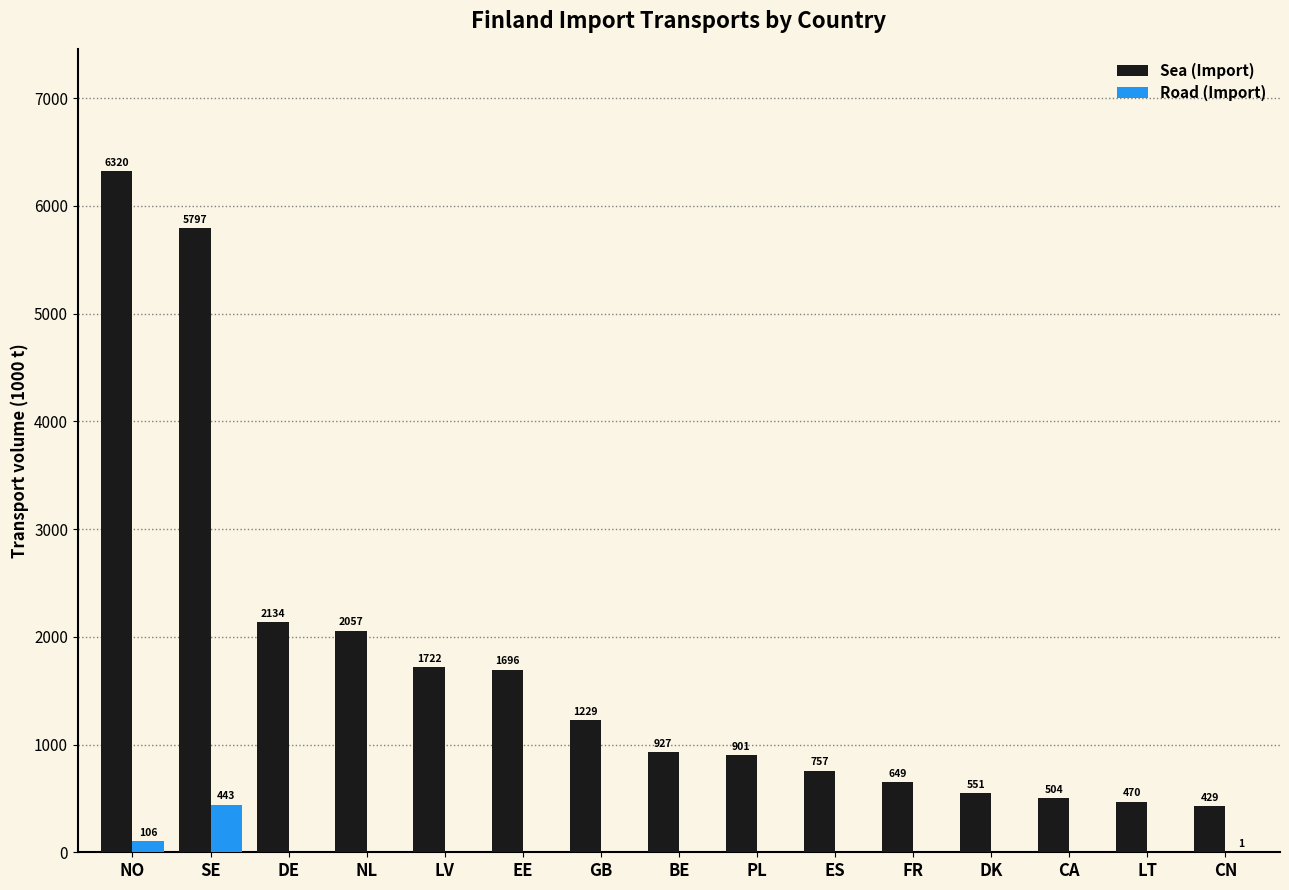

What is the sum of all Road (Import) values?

550